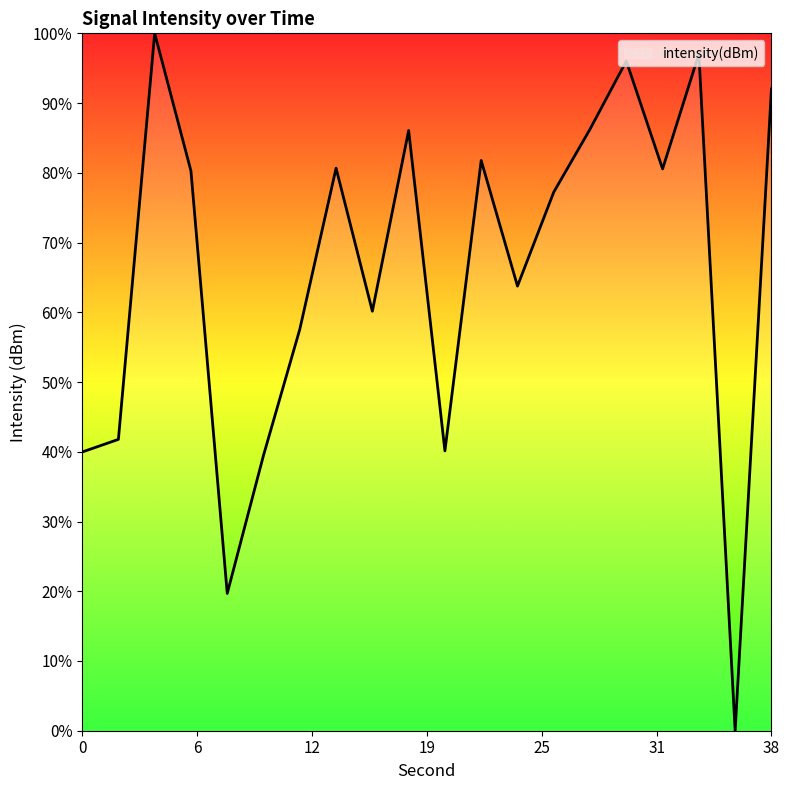

What is the difference between the maximum and minimum values?

100.0